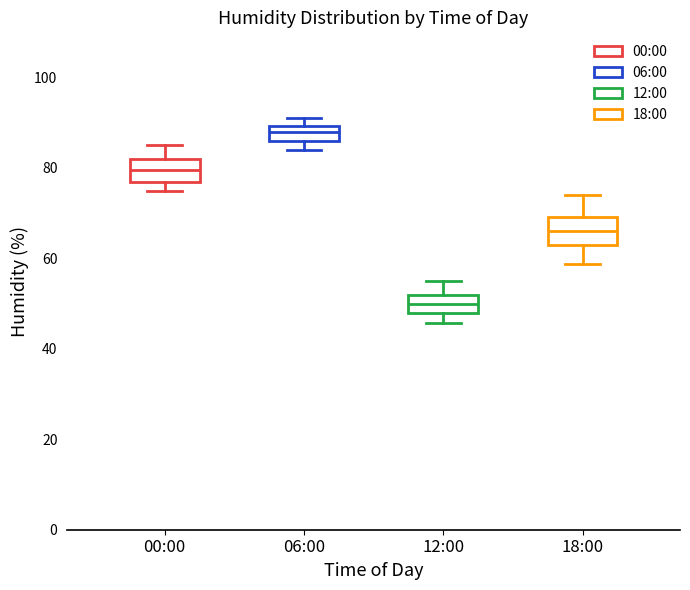

Where does the median line of the box for 12:00 sit on the y-axis? The values are not printed on the chart, so give them approximately, as read against the axis.

50